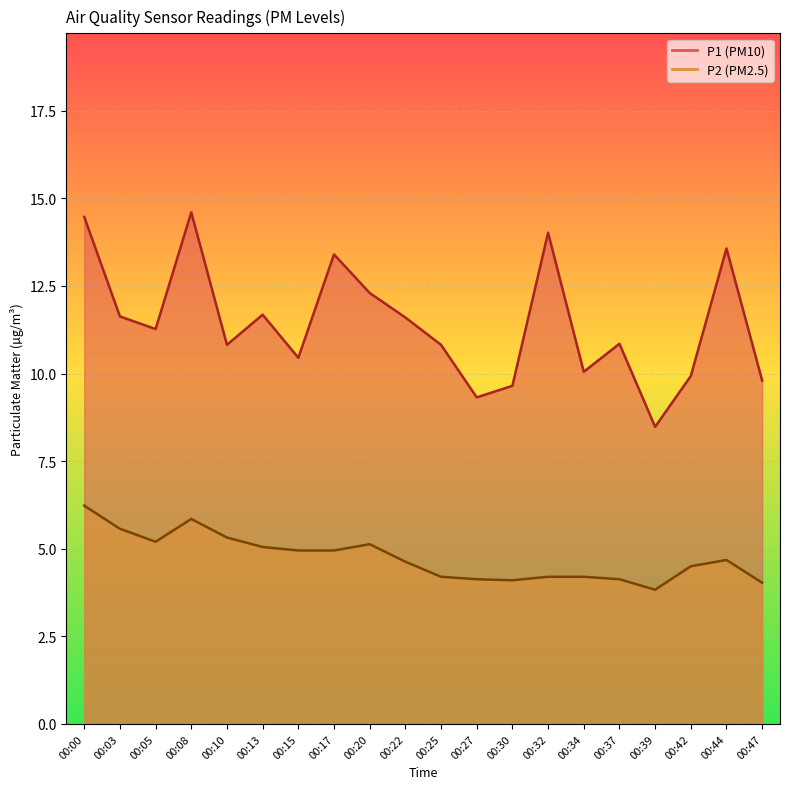

What is the approximate value of P2 at 00:44?

4.7